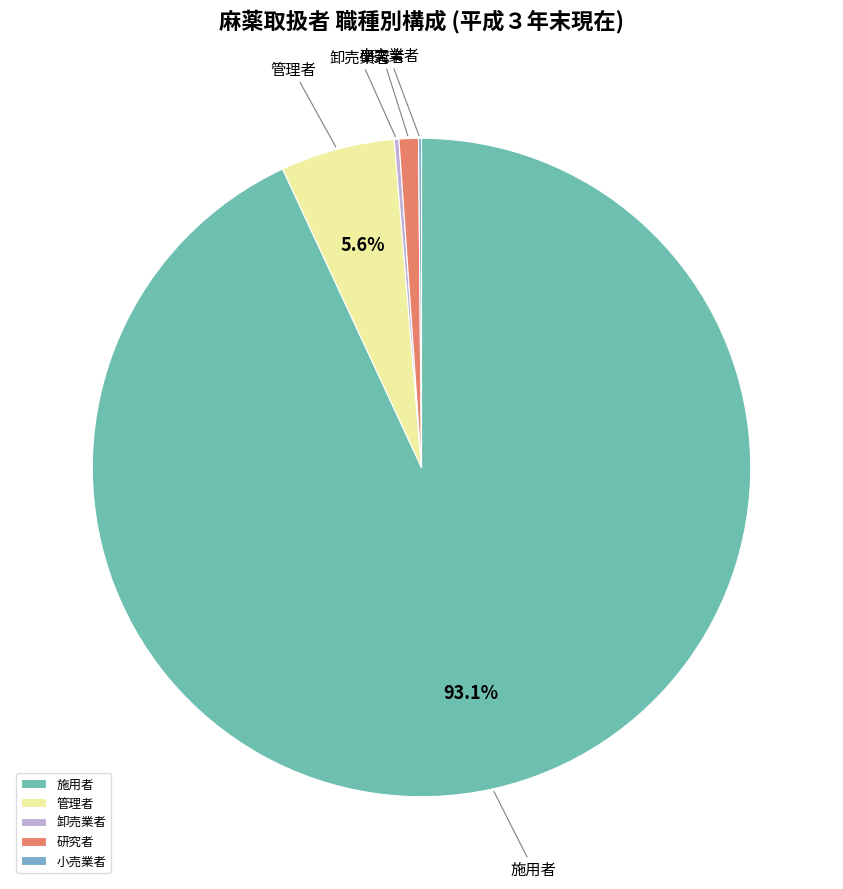

Which category has the biggest portion of the pie?

施用者